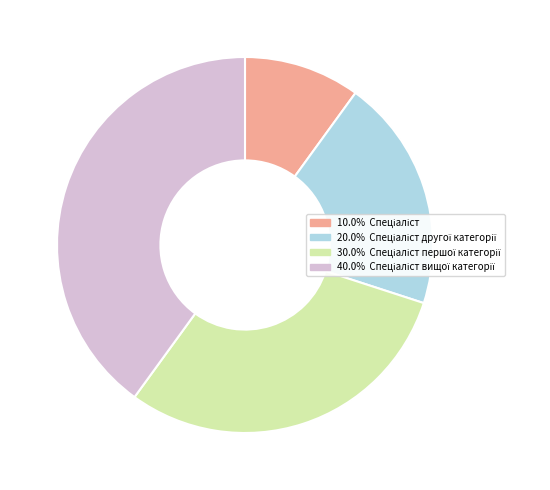

Is there any slice that represents more than half of the pie?

No